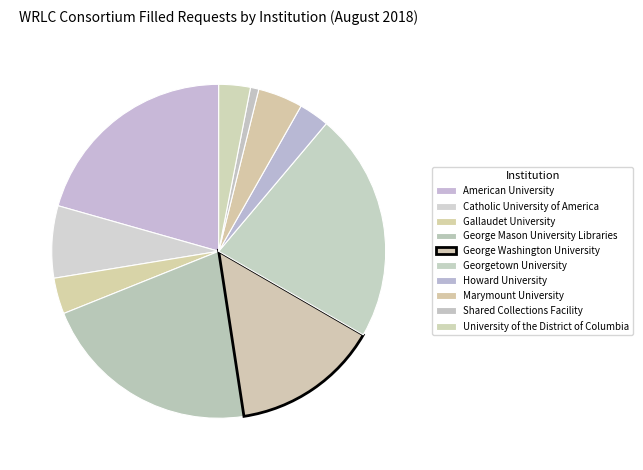

To the nearest percent, what is the difference between the largest and smallest slice percentages?

21%